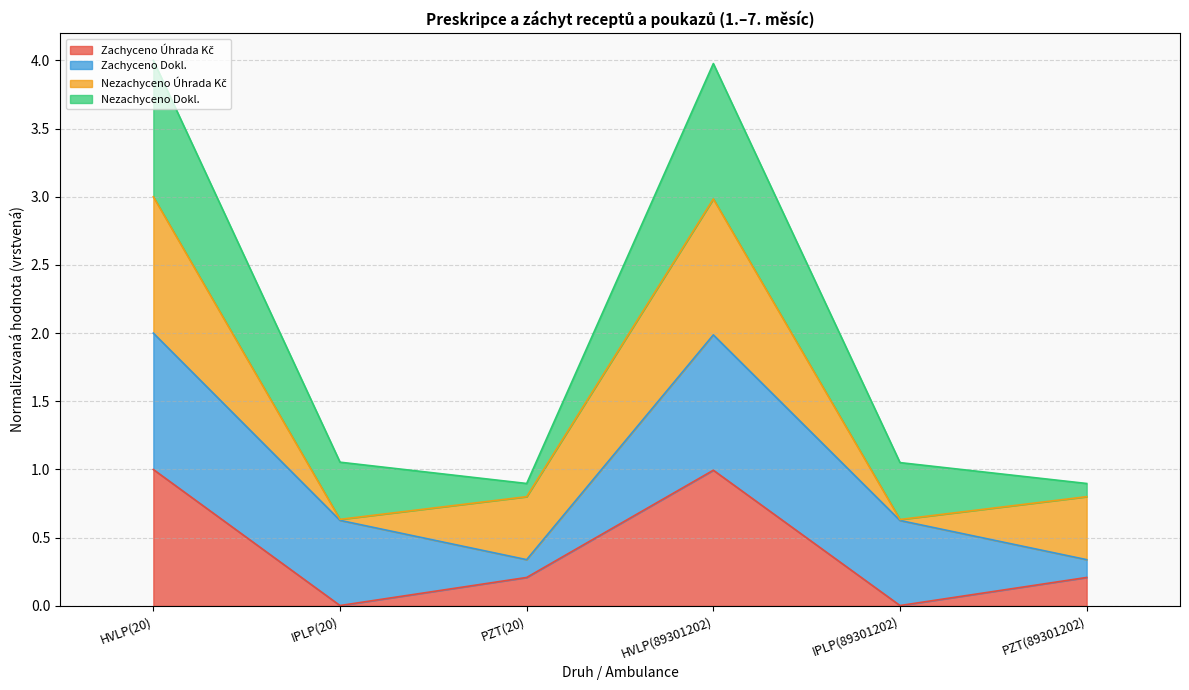

What is the total value across all series at HVLP(20)?

4.0